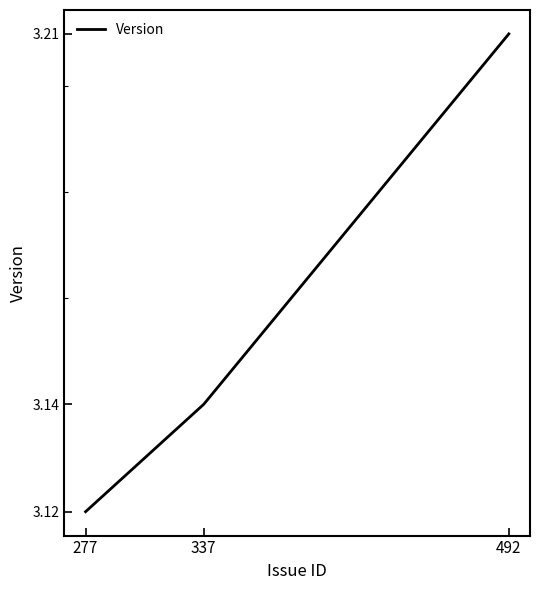

What is the change in value from 277 to 492?

+0.1